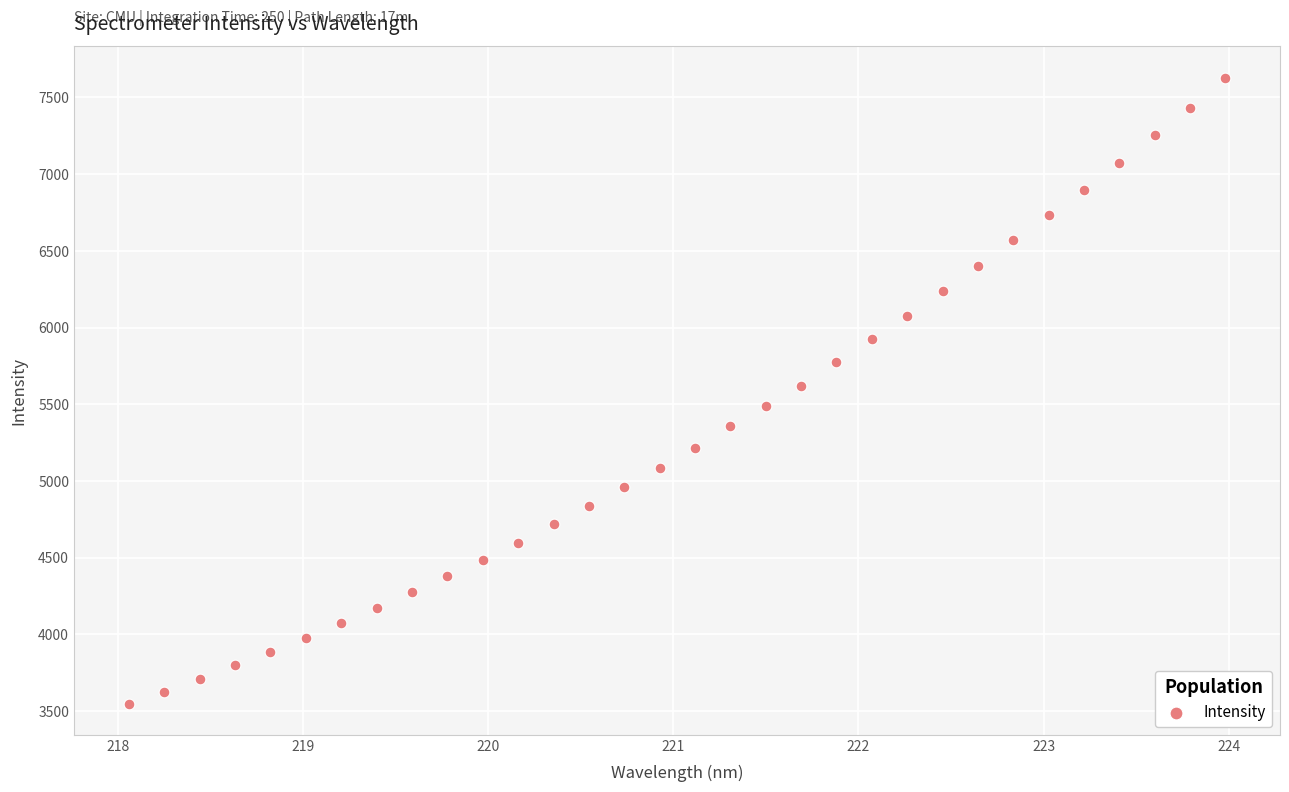

What is the range of X values (max minus min)?

5.9